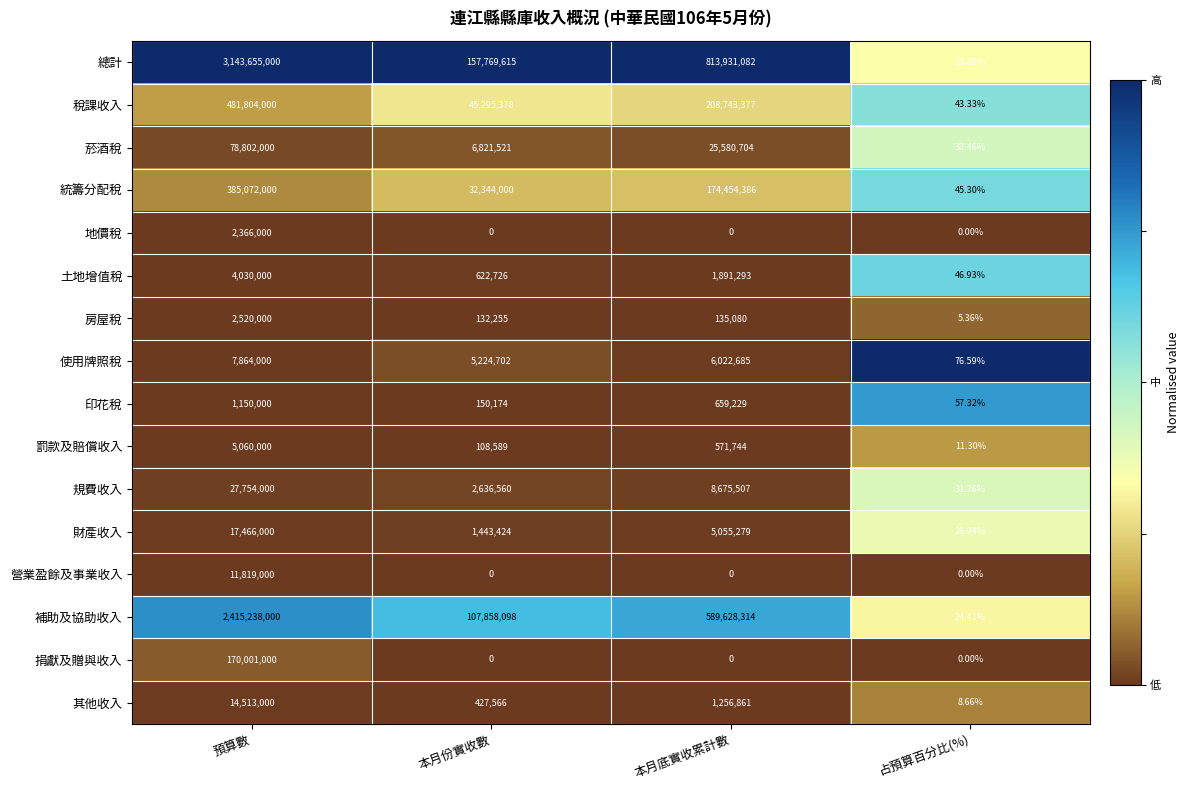

At which category is the sum across all series the highest?

預算數